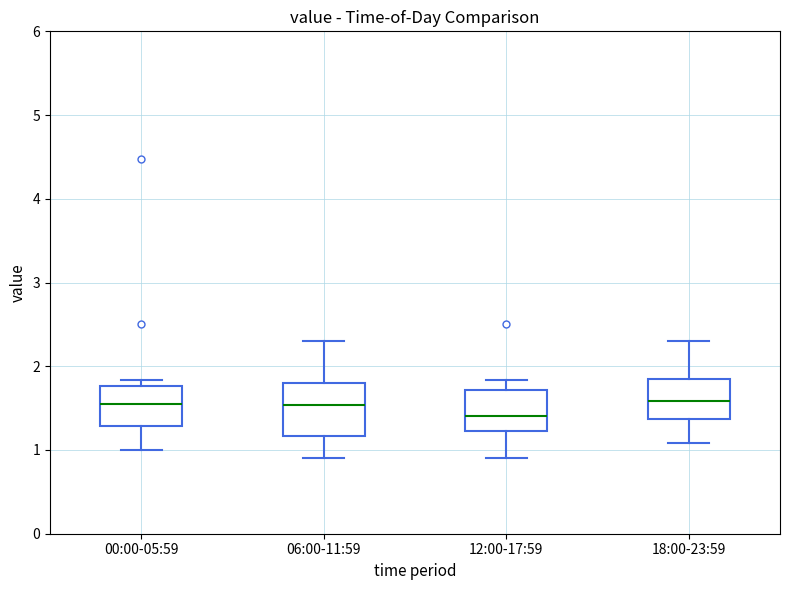

Which box is the tallest, from its lower edge to its upper edge?

06:00-11:59